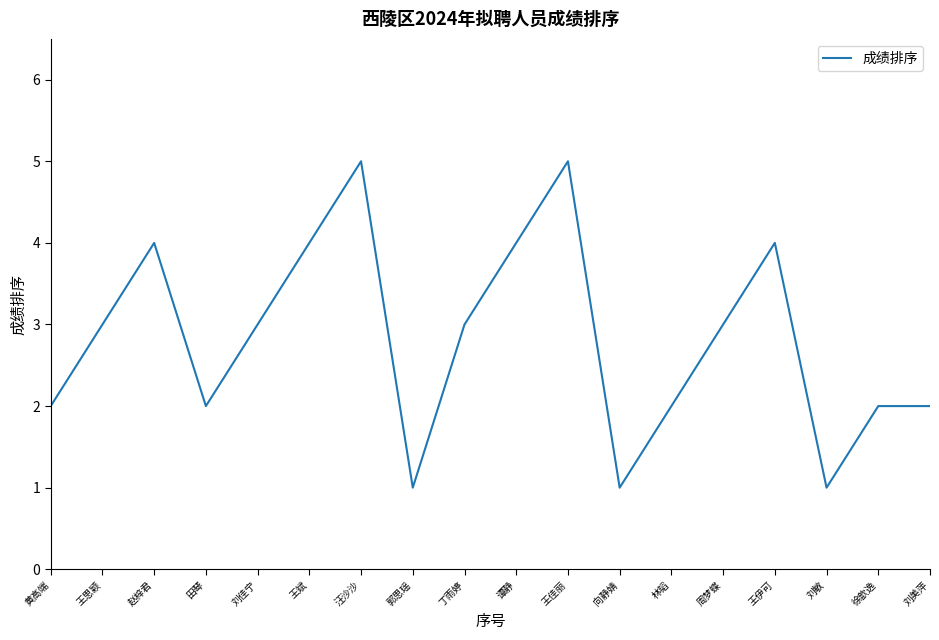

What is the difference between the maximum and minimum values?

4